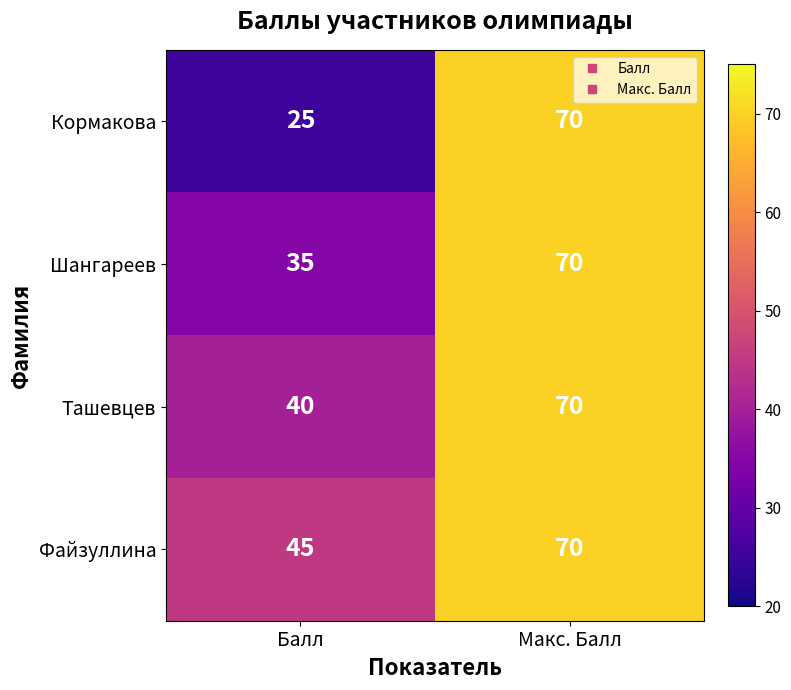

Reading right to left, extract all data points from this chart.

Кормакова: 70	25
Шангареев: 70	35
Ташевцев: 70	40
Файзуллина: 70	45